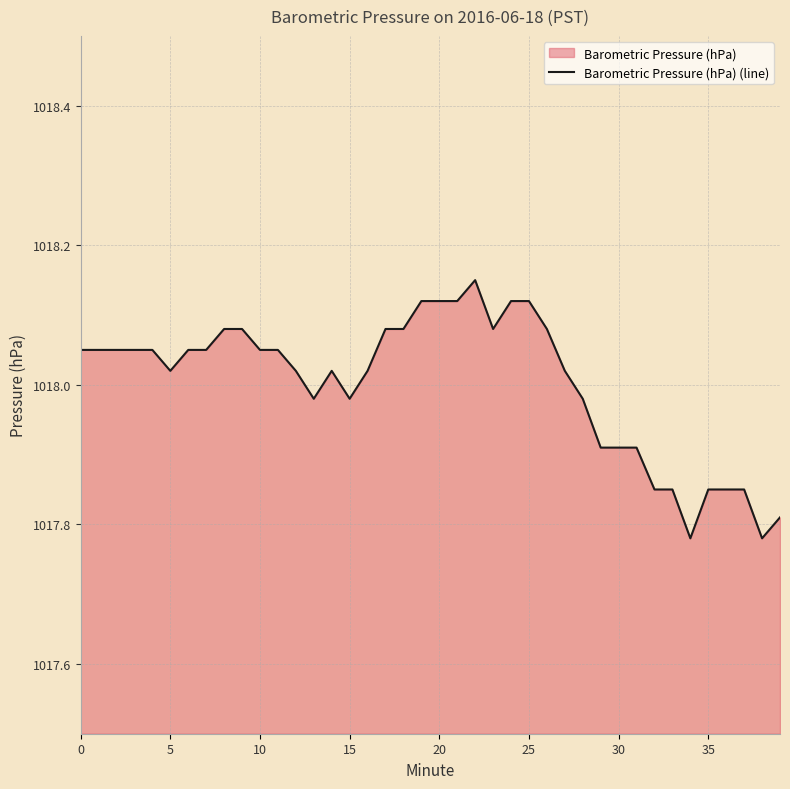

How many points are lower than both their immediate neighbors (excluding endpoints)?

6